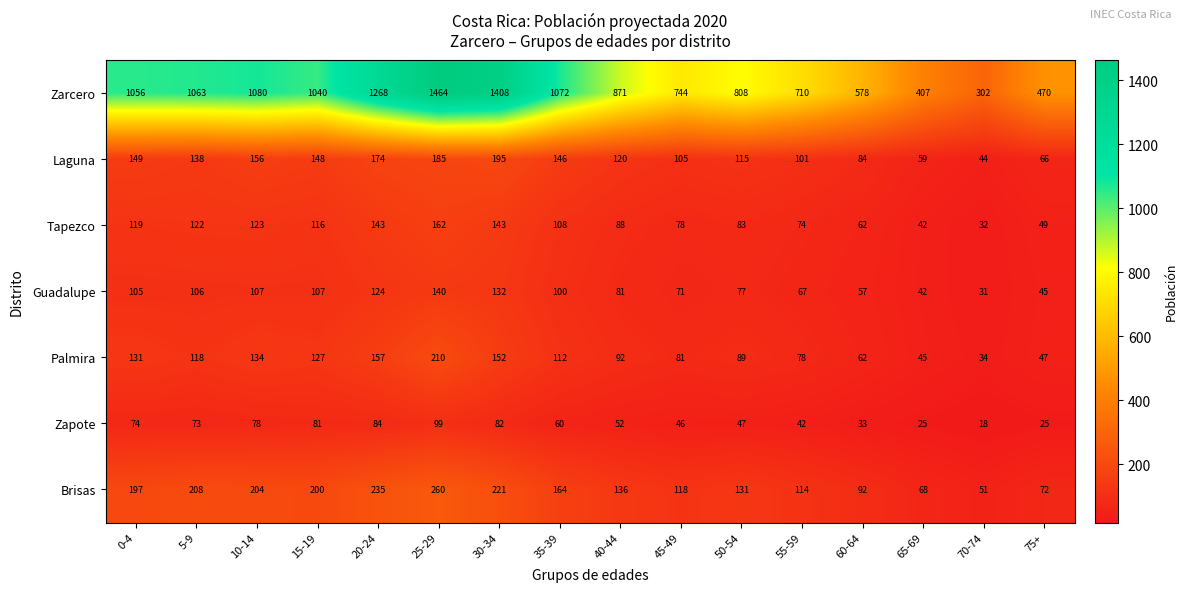

At which category is the sum across all series the highest?

25-29